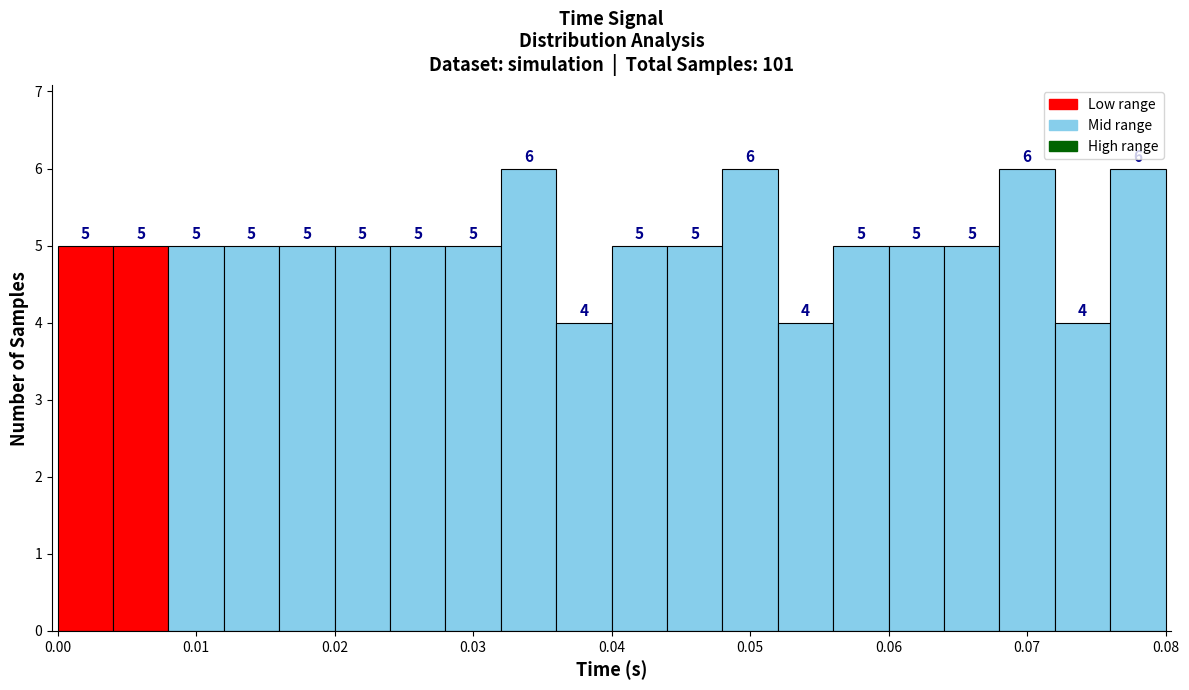

What is the height of the bar covering 0.032 to 0.036 on the x-axis?

6